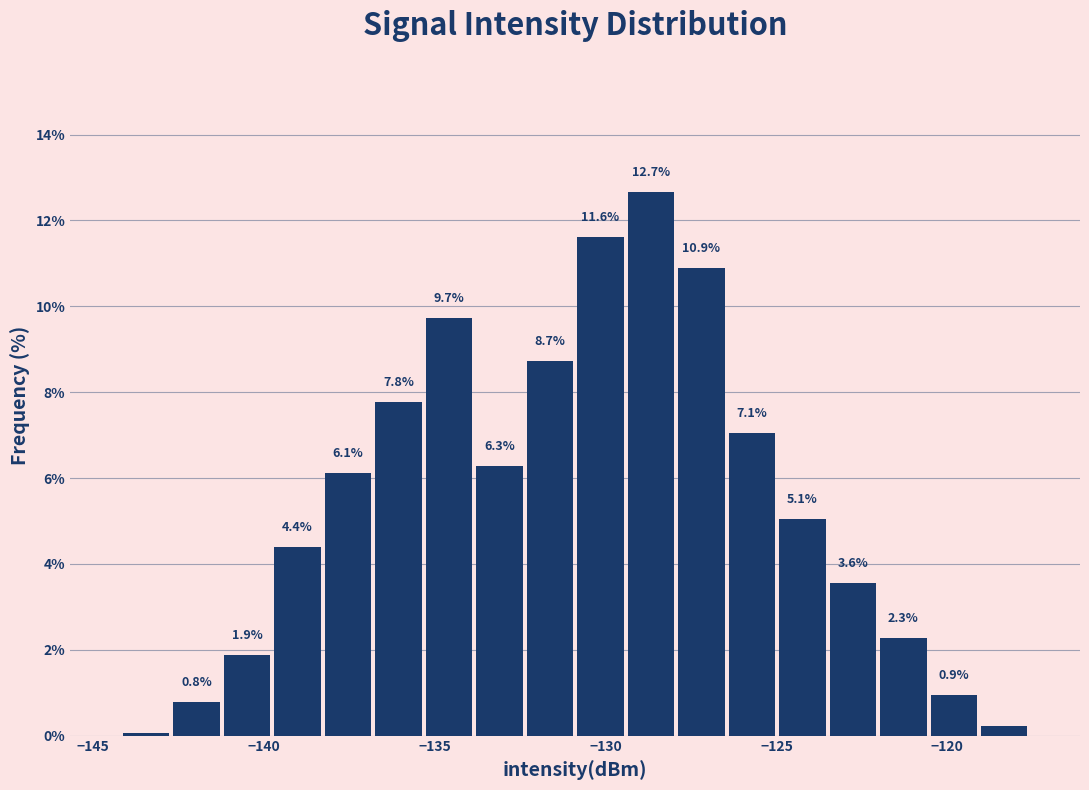

Read against the x-axis, roughly where is the centre of the tallest bar?

-128.5